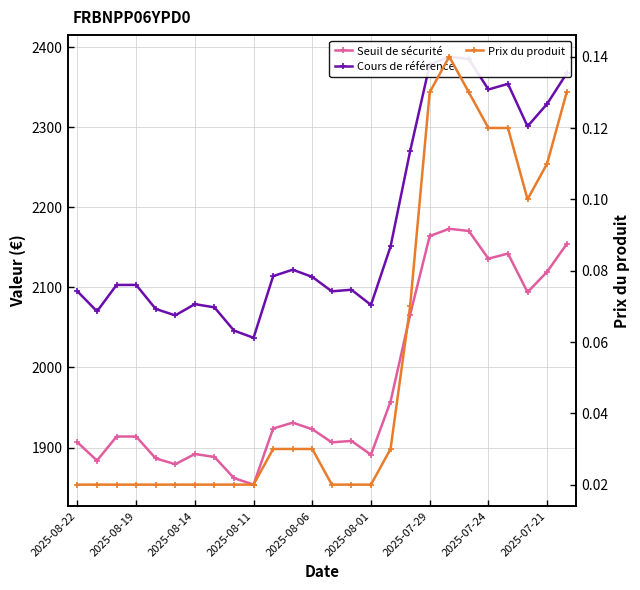

At which category is the sum across all series the highest?

19